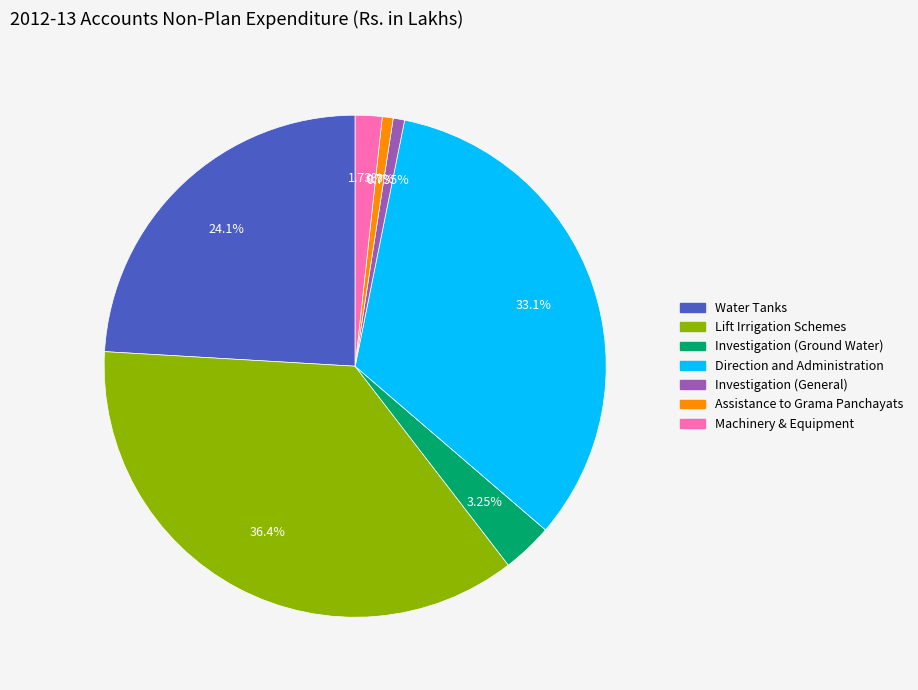

To the nearest percent, what is the difference between the Lift Irrigation Schemes and Assistance to Grama Panchayats slice percentages?

36%